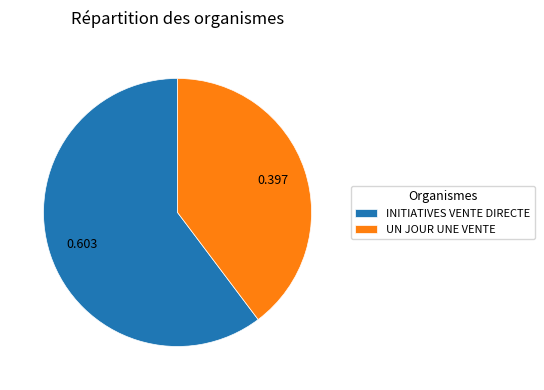

Does INITIATIVES VENTE DIRECTE represent more than half of the total?

Yes